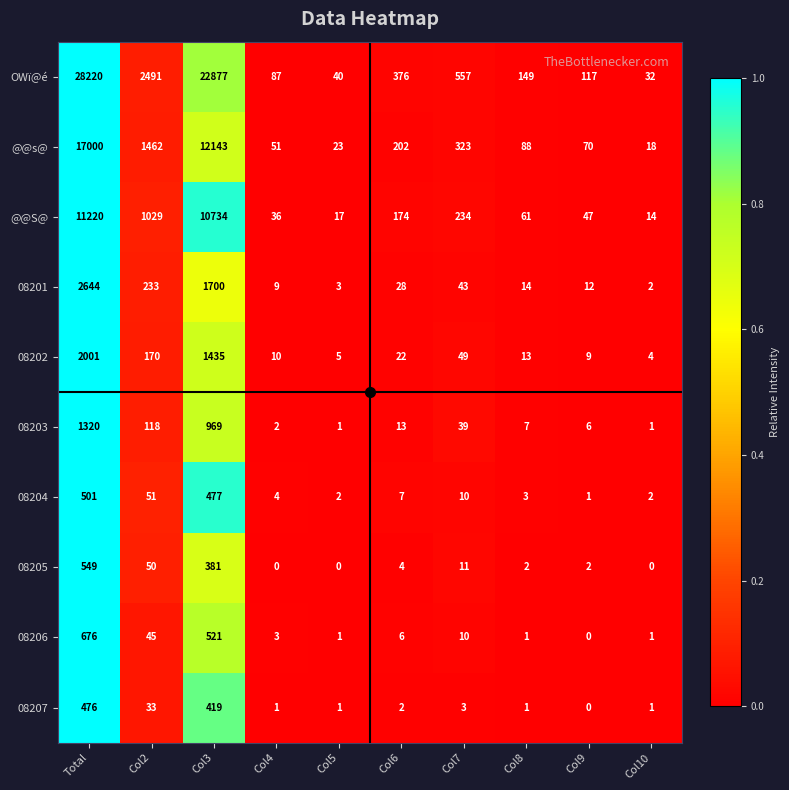

At which label is 08205 closest to 274?

Col3